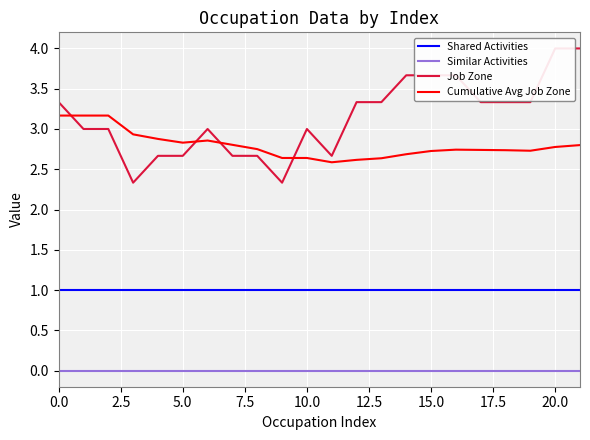

What is the spread (max minus min) of values at 13?

3.3